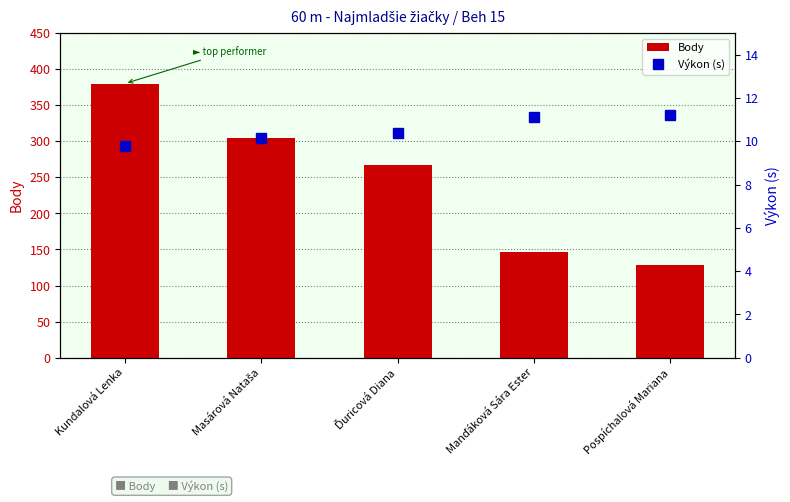

How many distinct data groups are displayed?

2